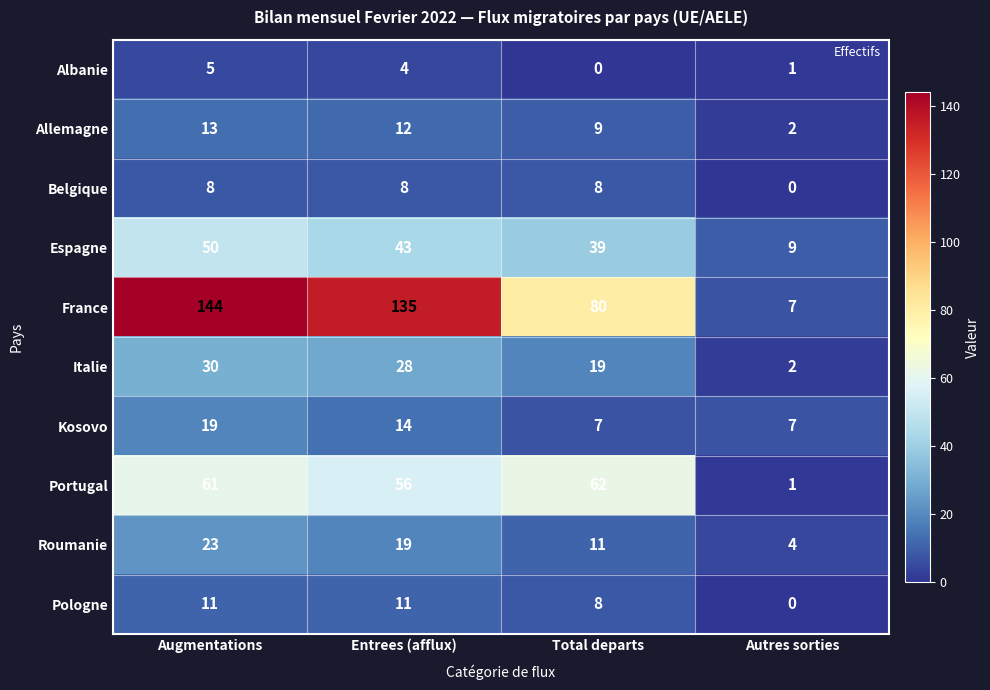

Which series changed the most between Augmentations and Total departs?

France